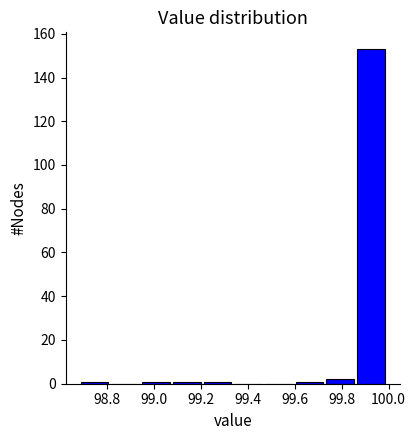

Reading left to right, list every bar in this chart as the range it spans on the x-axis followed by its height. Neither the bar edges nor the heights are printed on the chart, so give them approximately, as read against the axes.

98.68 to 98.82: under 2
98.82 to 98.94: 0
98.94 to 99.08: under 2
99.08 to 99.20: under 2
99.20 to 99.34: under 2
99.34 to 99.46: 0
99.46 to 99.60: 0
99.60 to 99.72: under 2
99.72 to 99.86: 2
99.86 to 100.00: 154